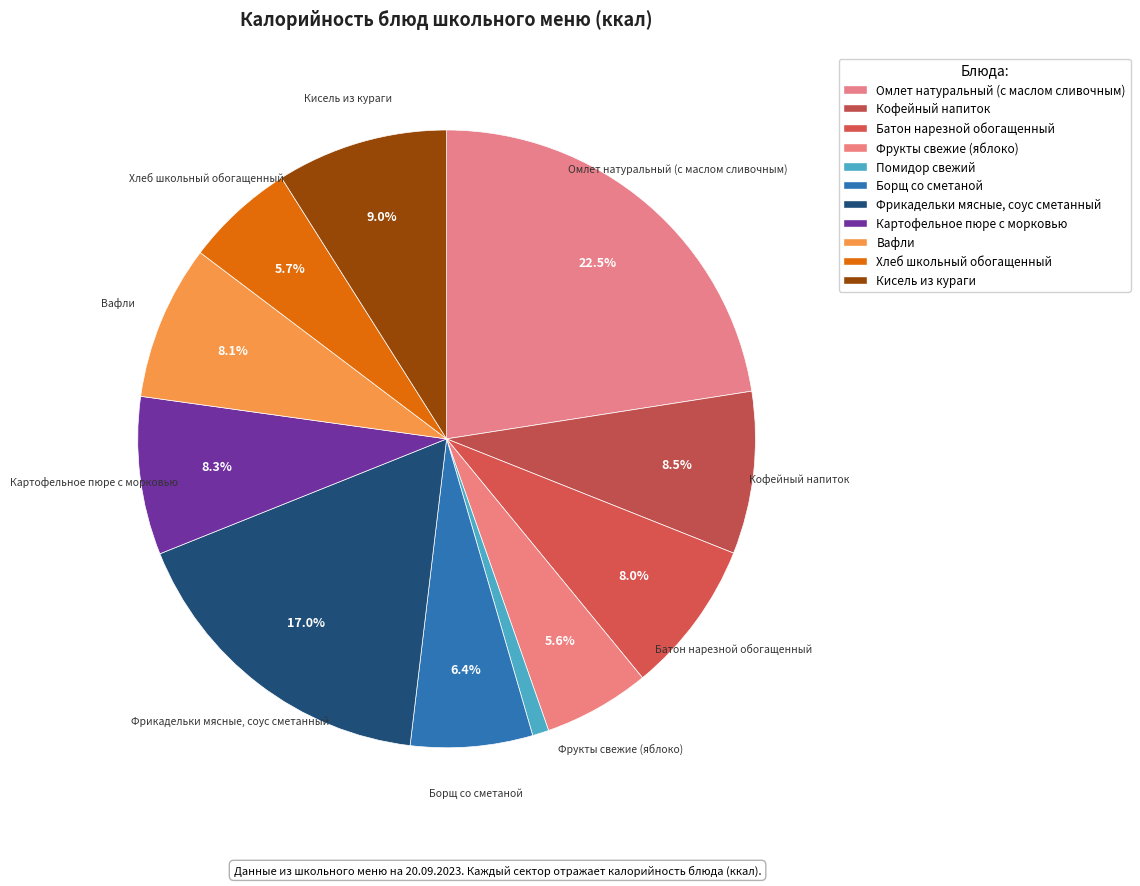

How many segments does this pie chart have?

11